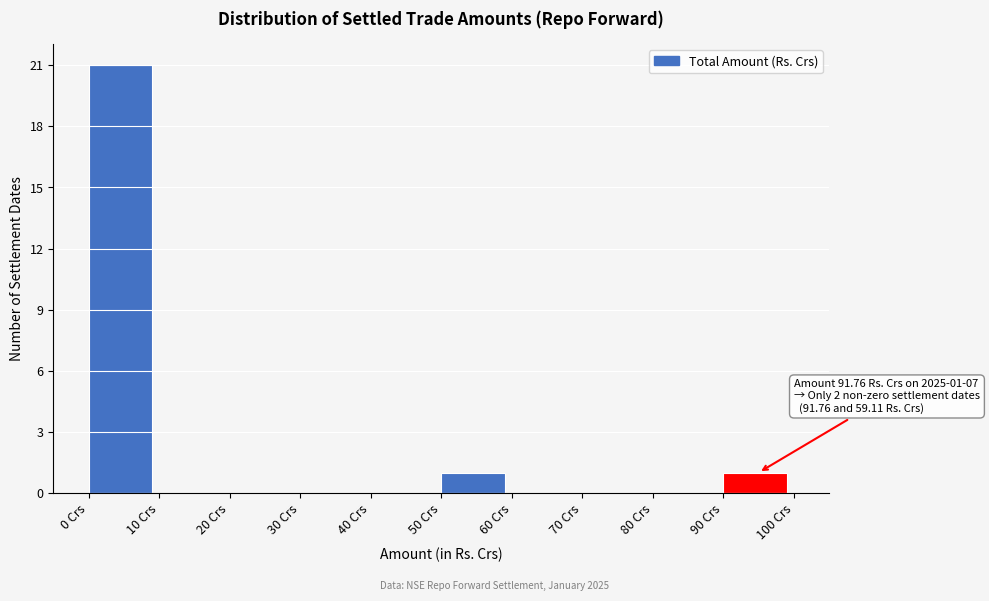

Which range on the x-axis has the tallest bar?

0 to 10